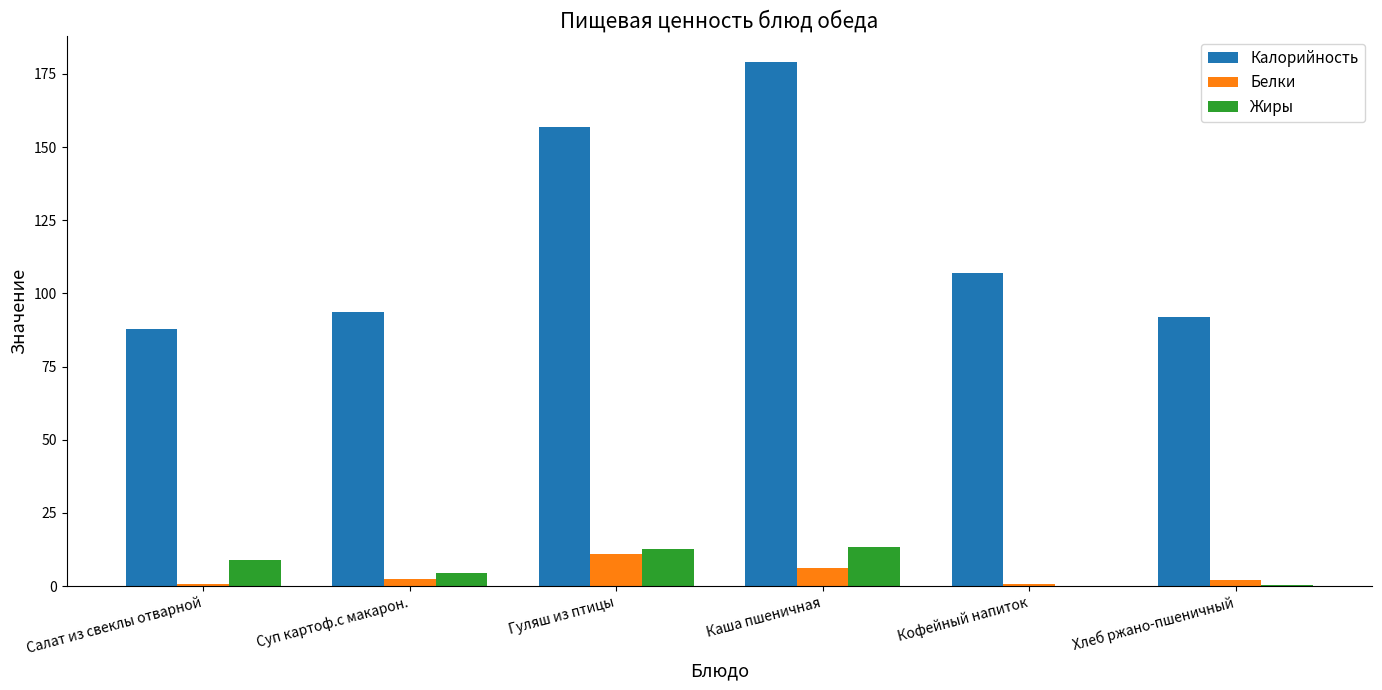

What is the highest value of the Белки series?

11.0